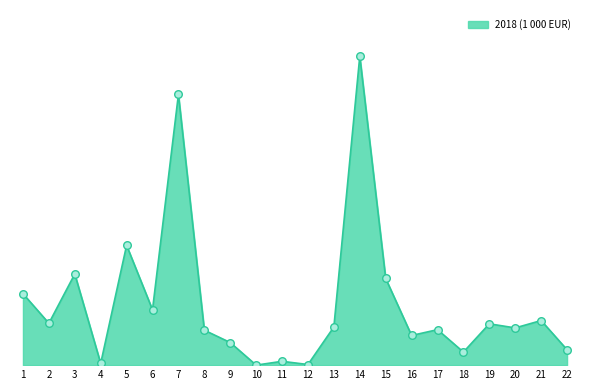

Approximately how many times larger is the value at 6 compared to 4?

32.0